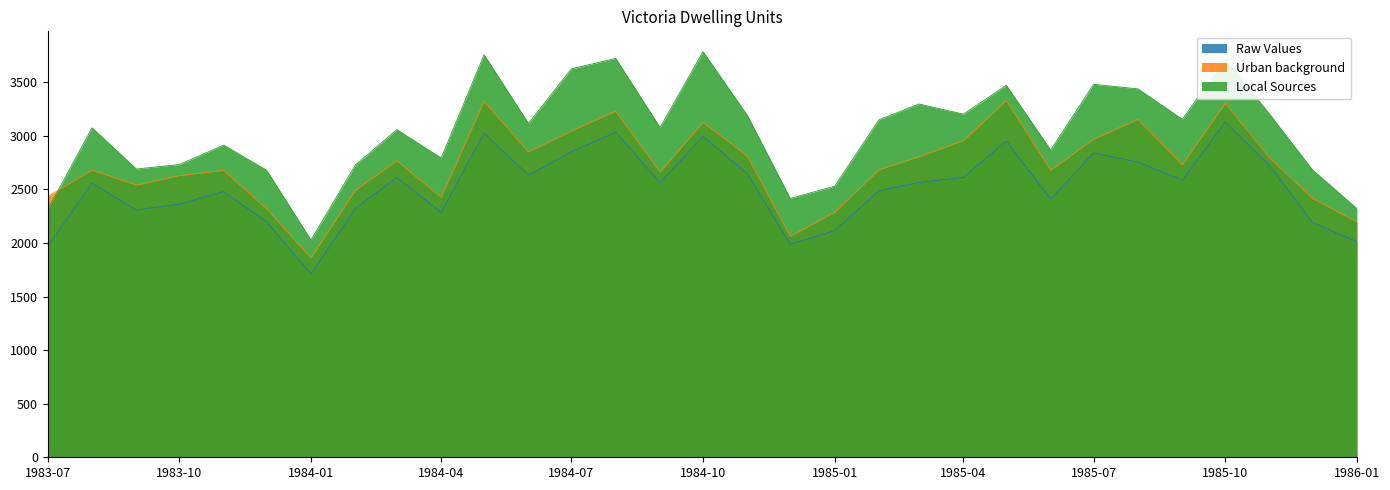

What is the total value across all series at 1985-02?

8322